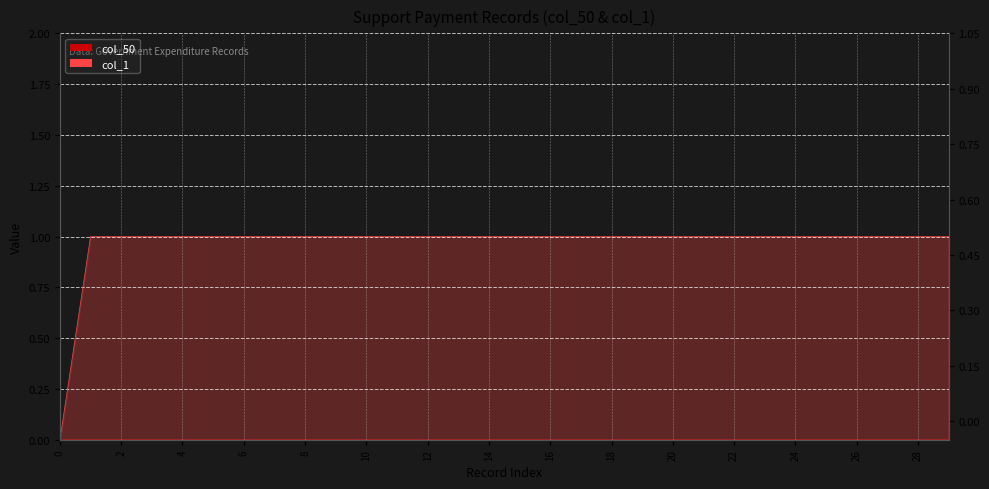

Reading left to right, what are all the values shown in this chart?

0	1	1	1	1	1	1	1	1	1	1	1	1	1	1	1	1	1	1	1	1	1	1	1	1	1	1	1	1	1